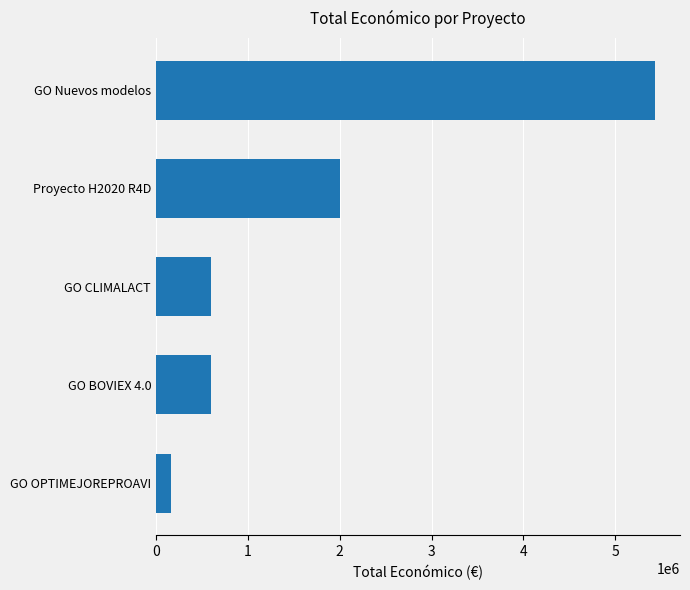

At which label is the value closest to 2799276?

Proyecto H2020 R4D